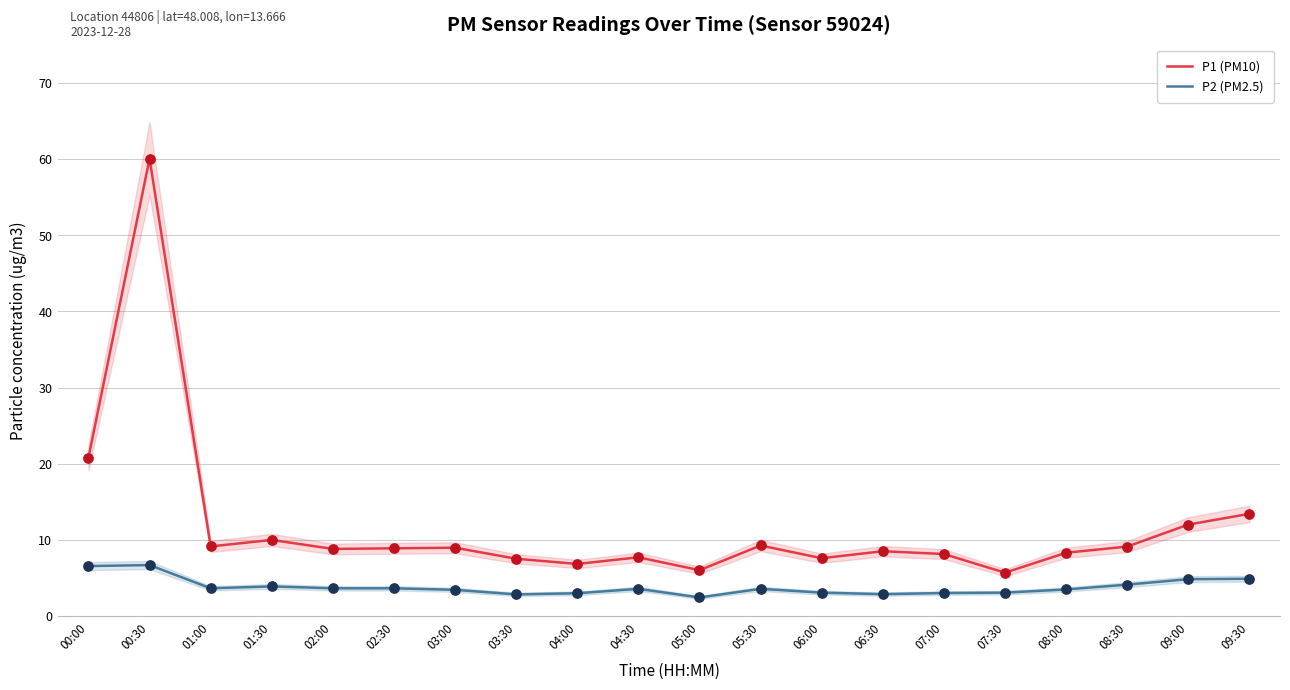

Which series has the largest Y range (max minus min)?

P1 (PM10)